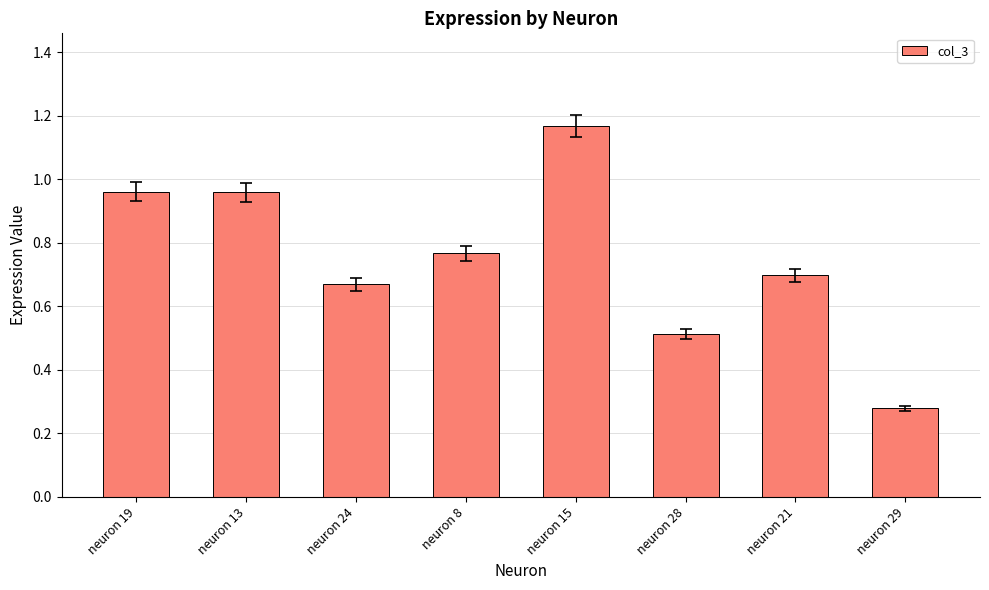

What is the change in value from neuron 13 to neuron 29?

-0.7